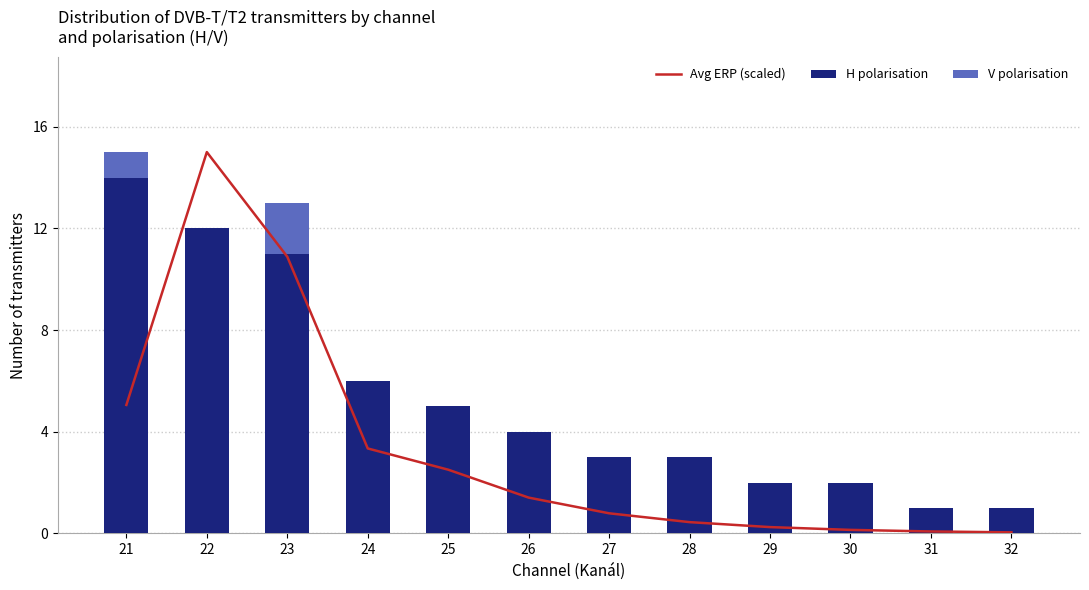

How many values in the V polarisation series exceed 0?

2